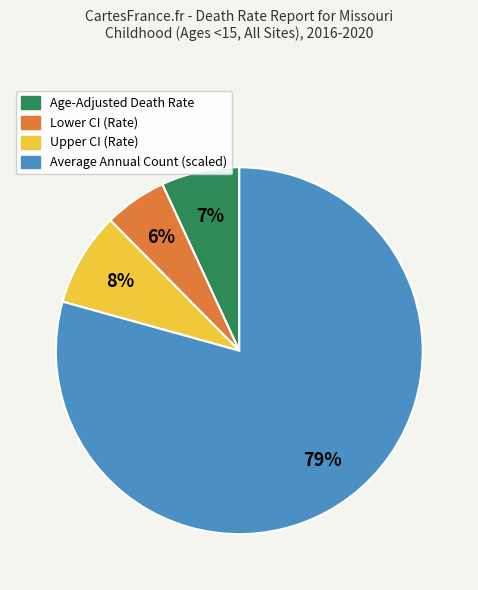

How many slices are in this pie chart?

4